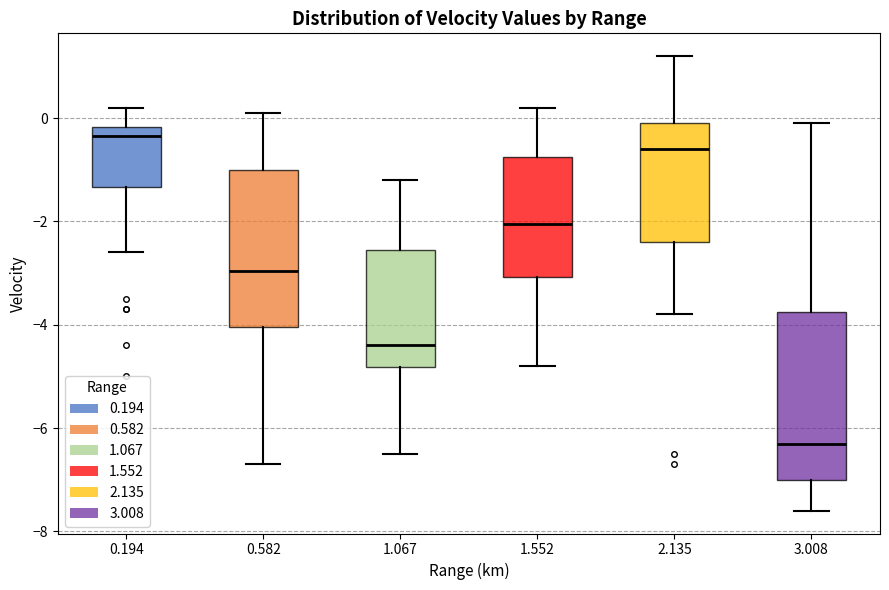

Reading left to right, read every box against the y-axis: the position of its median line, the range the box covers, and the ends of its whiskers. The values are not printed on the chart, so give them approximately, as read against the axis.

0.194: median -0.4, box -1.4 to -0.2, whiskers -2.6 to 0.2
0.582: median -3.0, box -4.0 to -1.0, whiskers -6.6 to 0.2
1.067: median -4.4, box -4.8 to -2.6, whiskers -6.4 to -1.2
1.552: median -2.0, box -3.0 to -0.8, whiskers -4.8 to 0.2
2.135: median -0.6, box -2.4 to 0.0, whiskers -3.8 to 1.2
3.008: median -6.2, box -7.0 to -3.8, whiskers -7.6 to 0.0